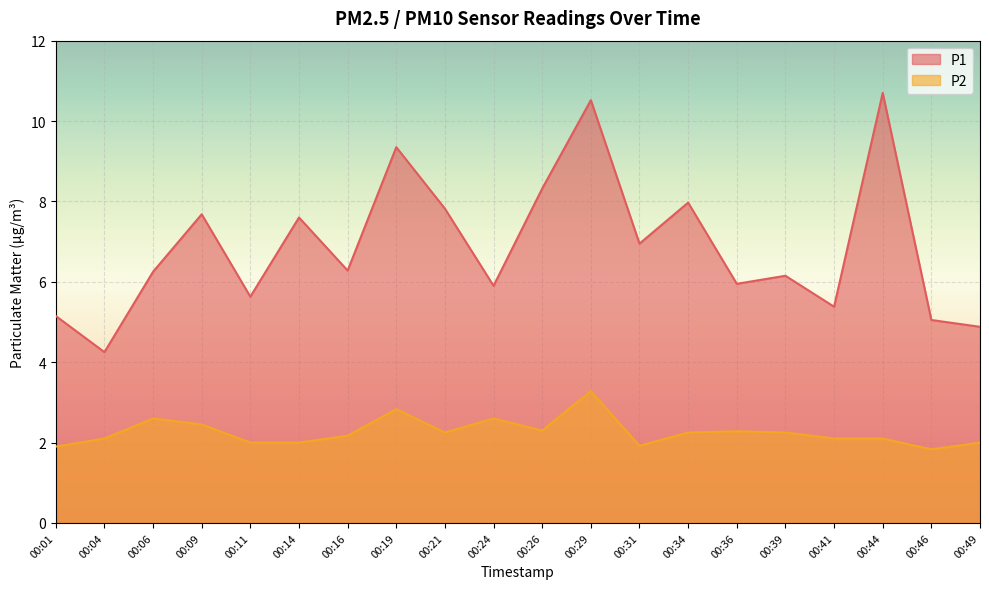

Is it true that P2 equals 0.8 at 00:41?

False